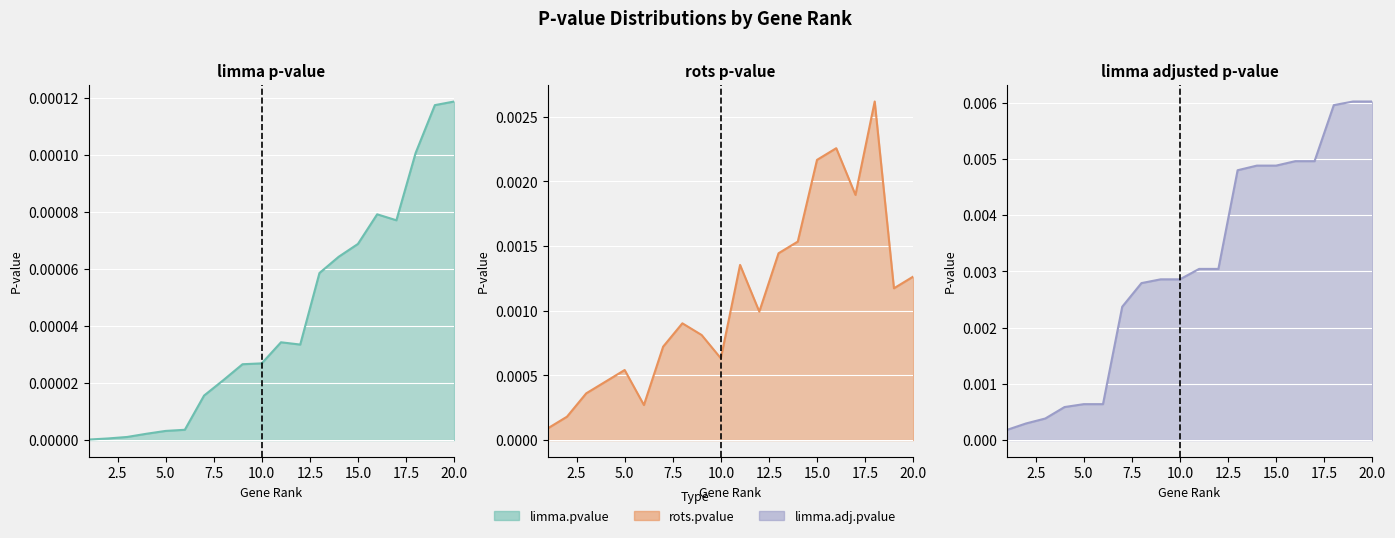

Which series has the largest total across all categories?

limma.adj.pvalue